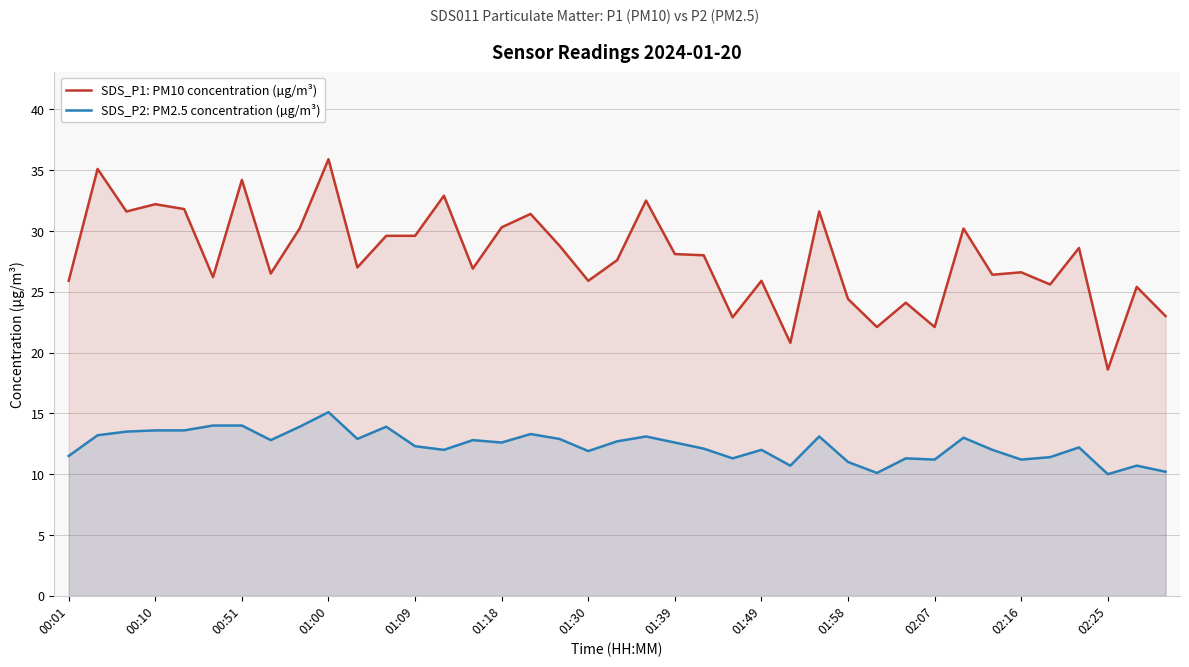

What is the spread (max minus min) of values at 19?

14.9